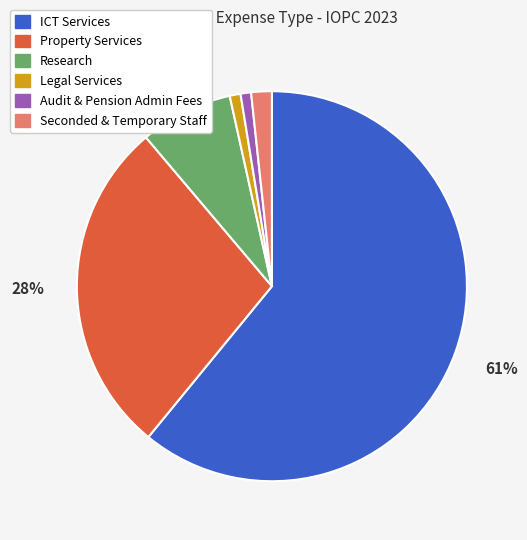

Is the sum of Property Services and Seconded & Temporary Staff greater than half?

No